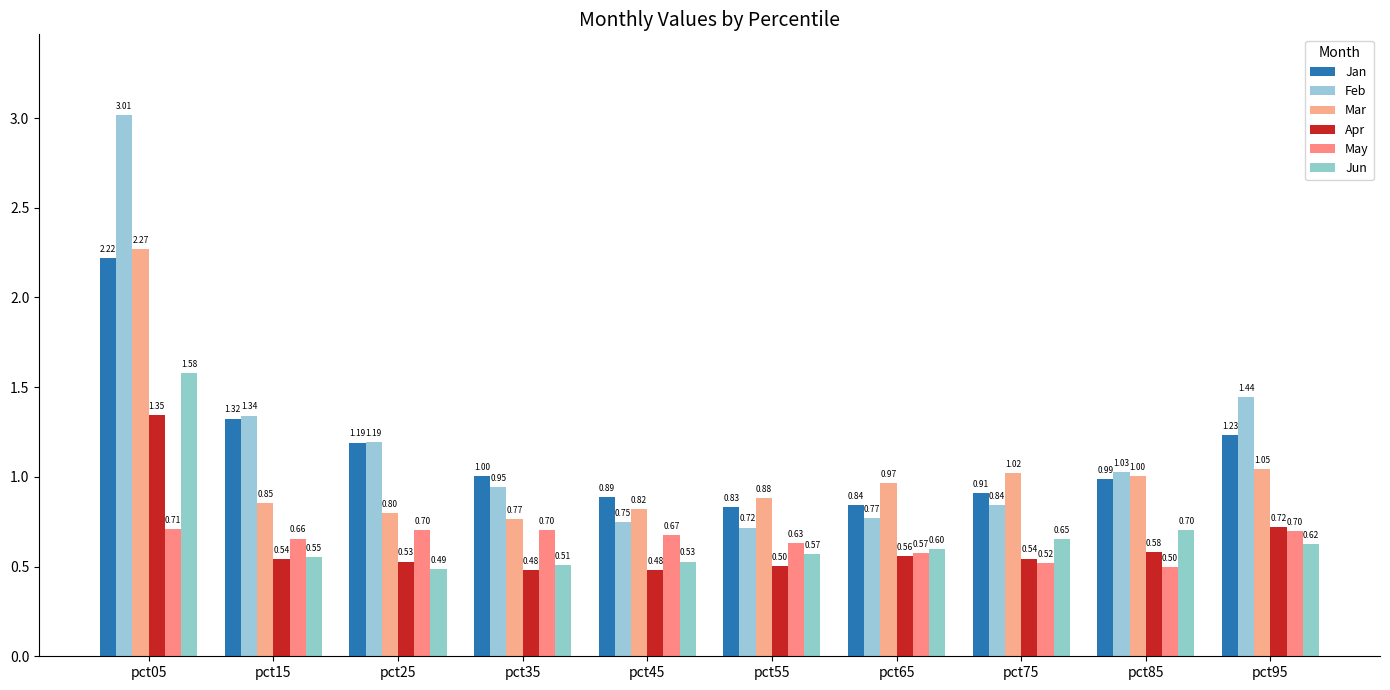

Between pct85 and pct05, which is larger?

pct05